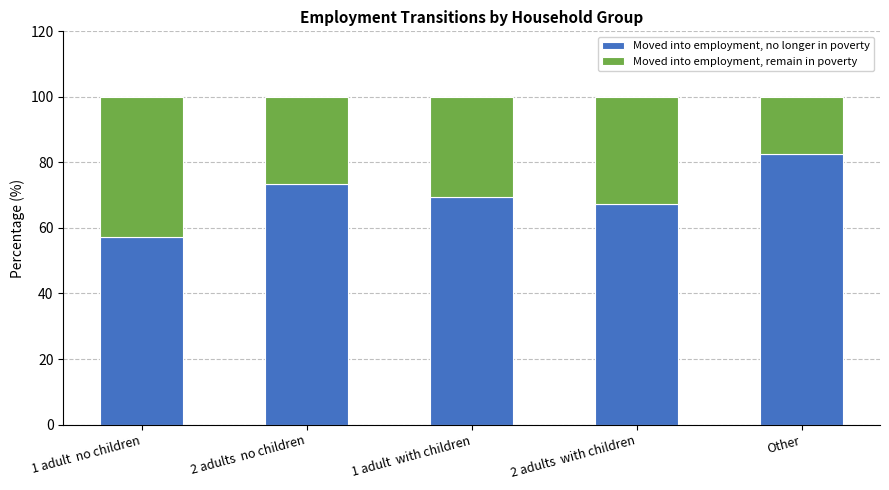

Reading right to left, transcribe the values for Moved into employment, no longer in poverty.

Other=82.4	2 adults  with children=67.4	1 adult  with children=69.5	2 adults  no children=73.3	1 adult  no children=57.3